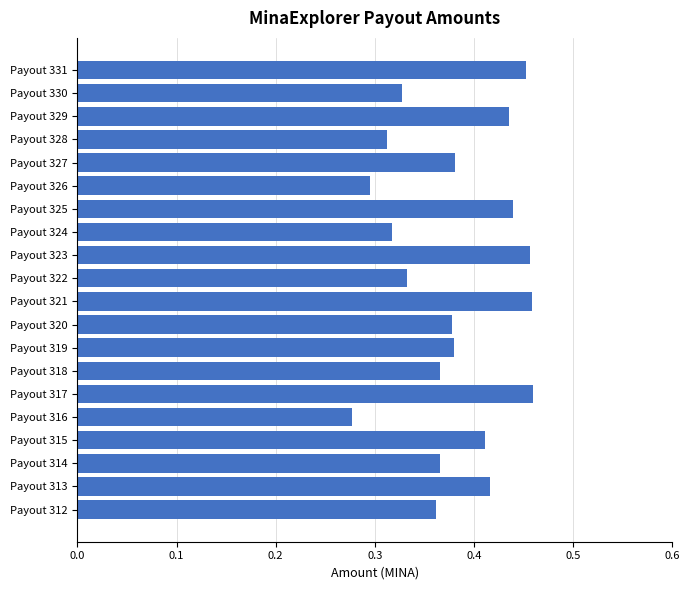

How many values are between 0 and 1?

20